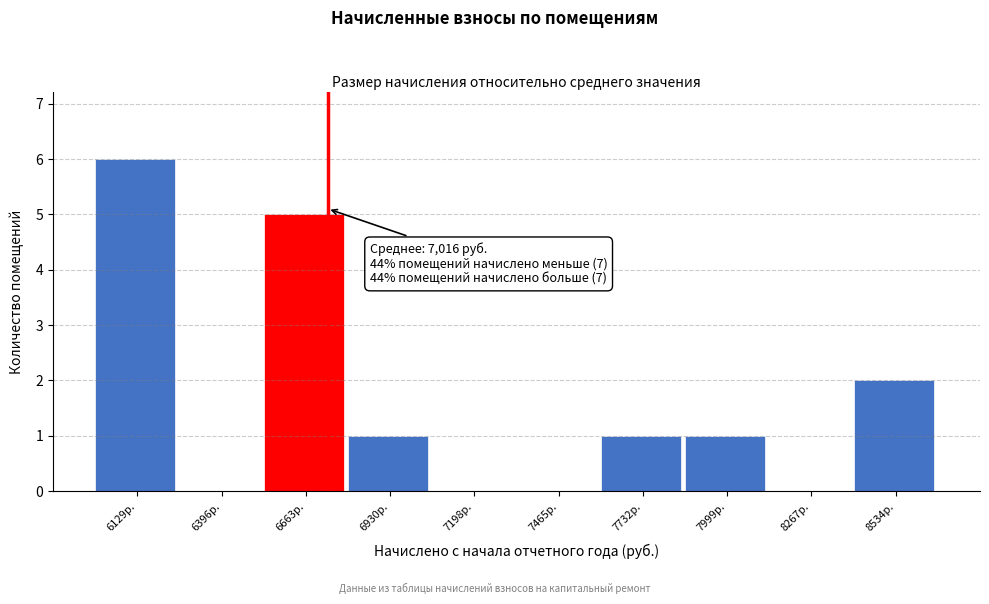

Reading right to left, transcribe all the data shown in this chart.

8534р.=2	8267р.=0	7999р.=1	7732р.=1	7465р.=0	7198р.=0	6930р.=1	6663р.=5	6396р.=0	6129р.=6